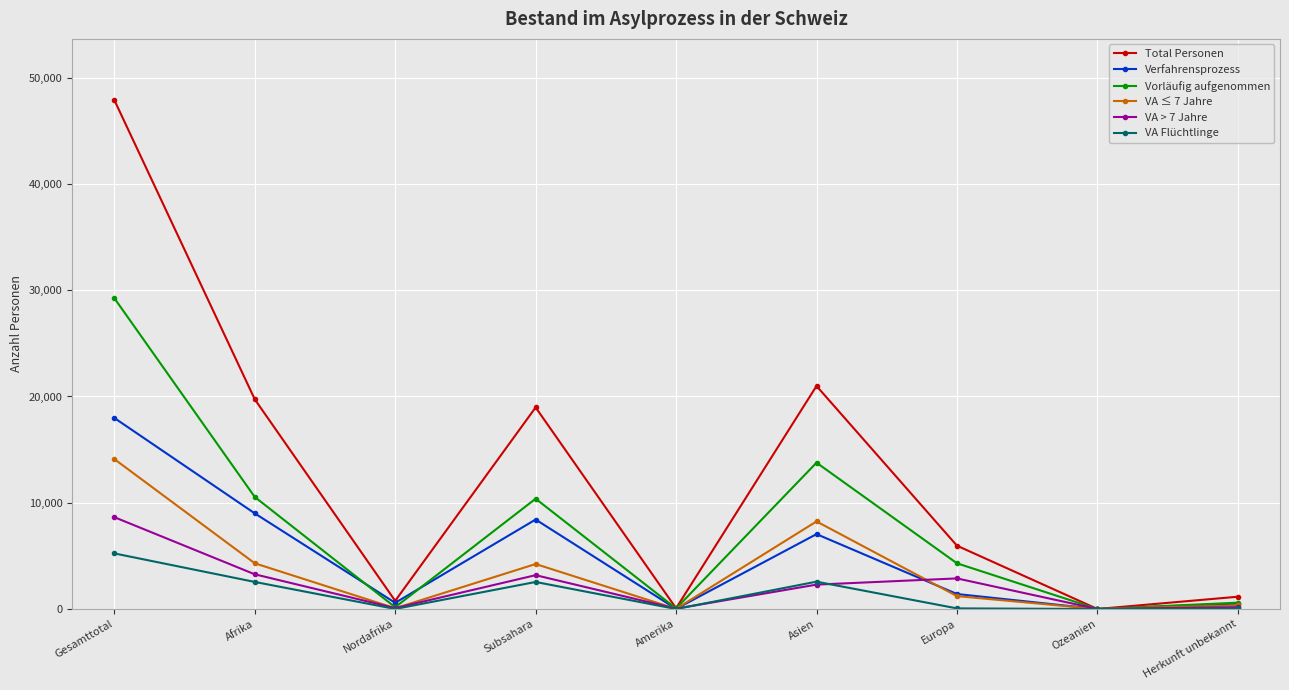

True or false: VA ≤ 7 Jahre has more than 1 interior local peaks.

True